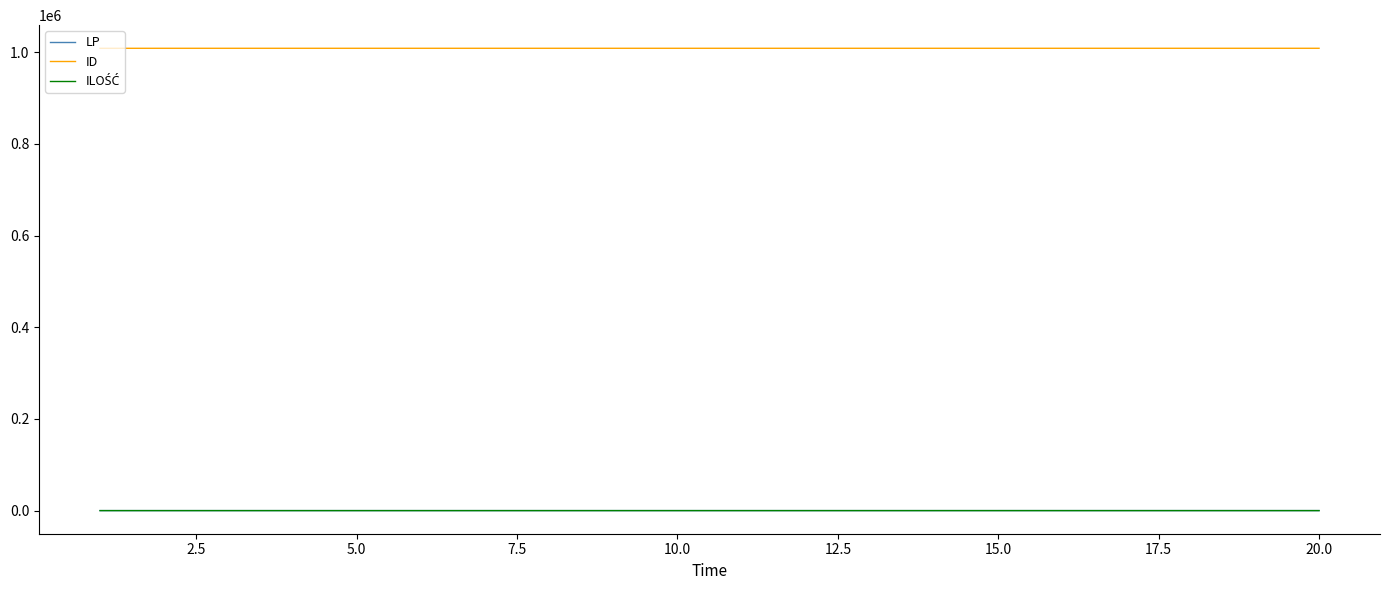

At how many categories does at least one series exceed 272329?

20